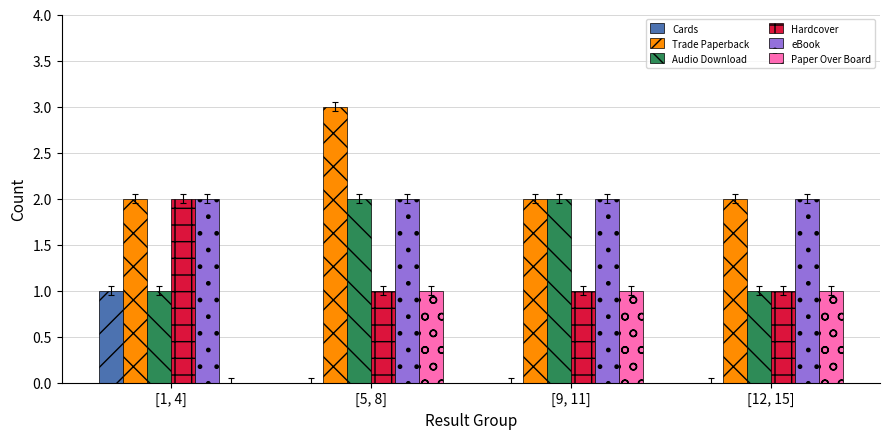

The value of eBook at [5, 8] is 1. True or false?

False